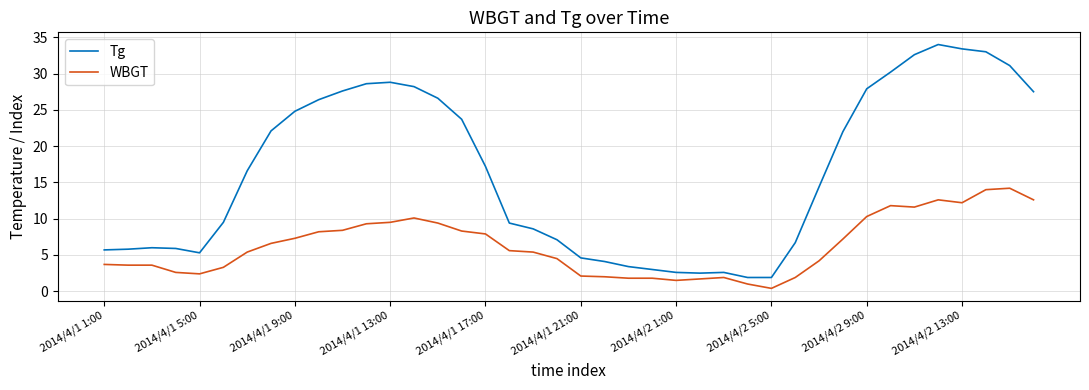

What is the lowest value of the Tg series?

1.9